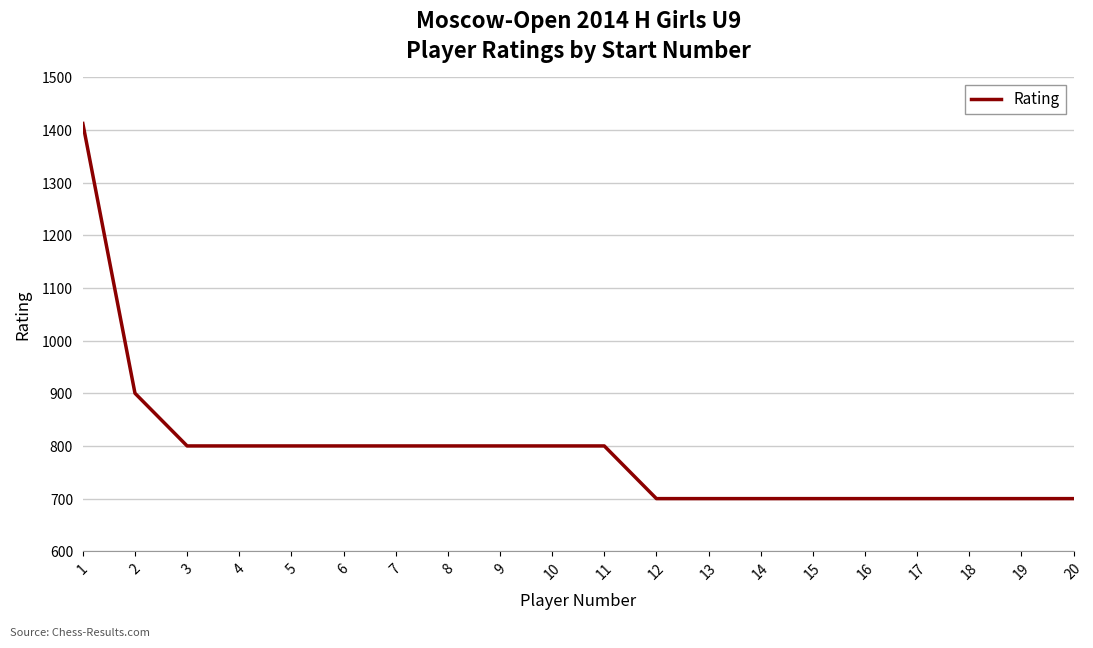

What is the smallest value displayed?

700